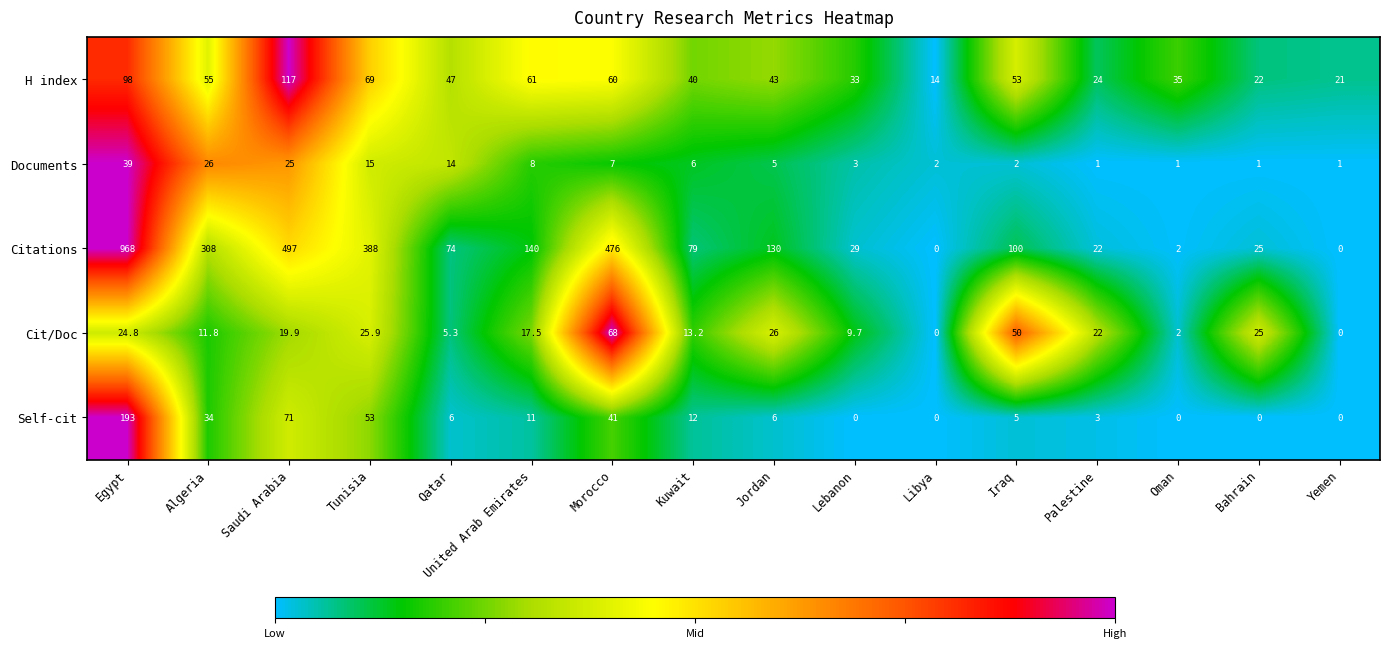

What is the total value across all series at Oman?

40.0